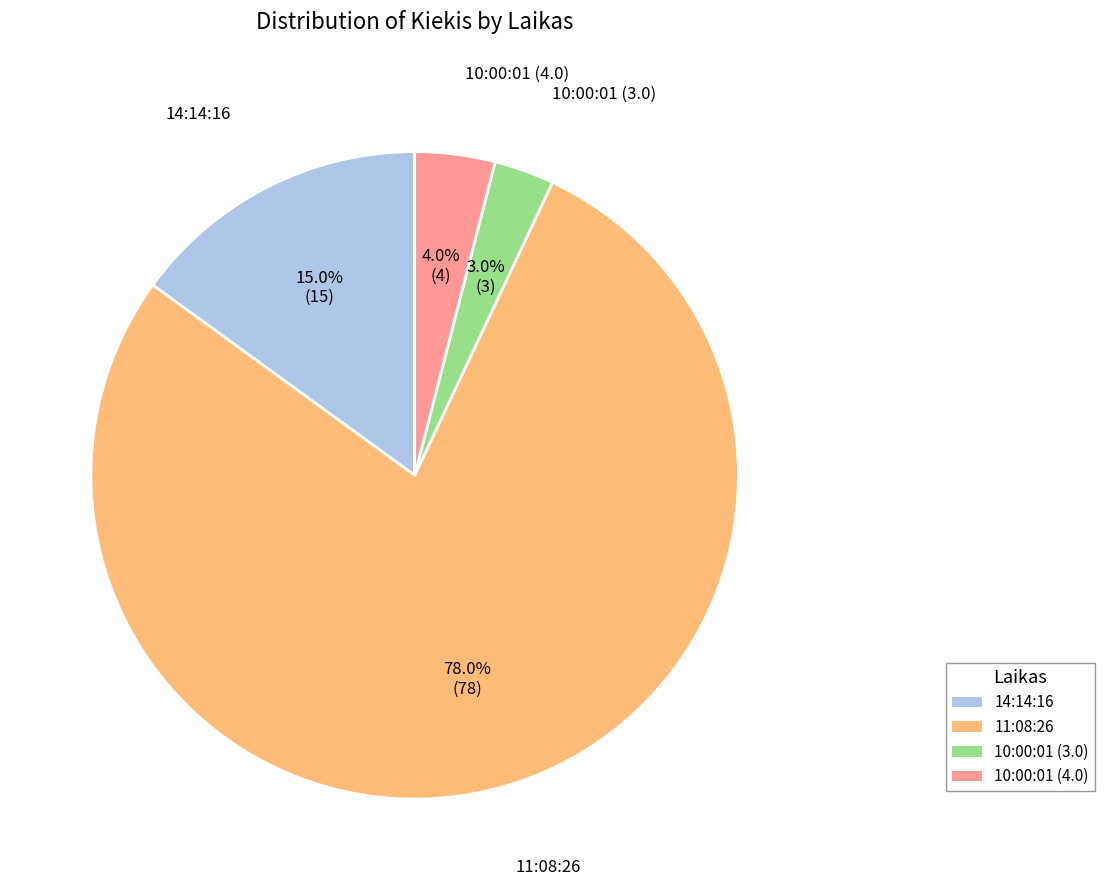

To the nearest percent, what is the difference between the largest and smallest slice percentages?

75%